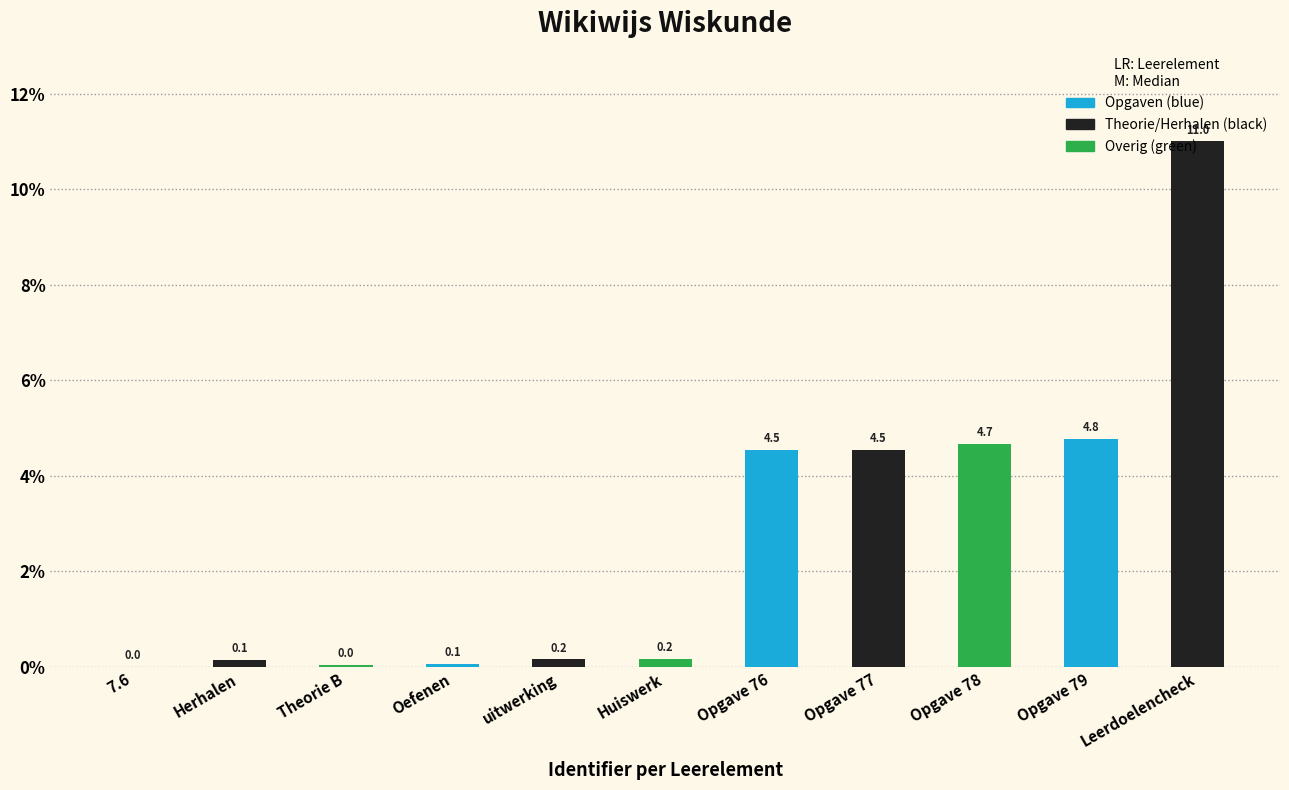

What is the sum of all values?

30.1